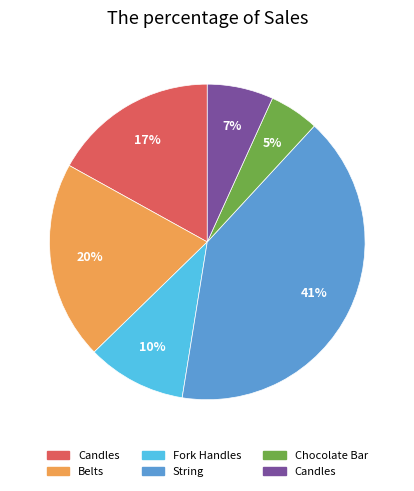

How many slices are in this pie chart?

6